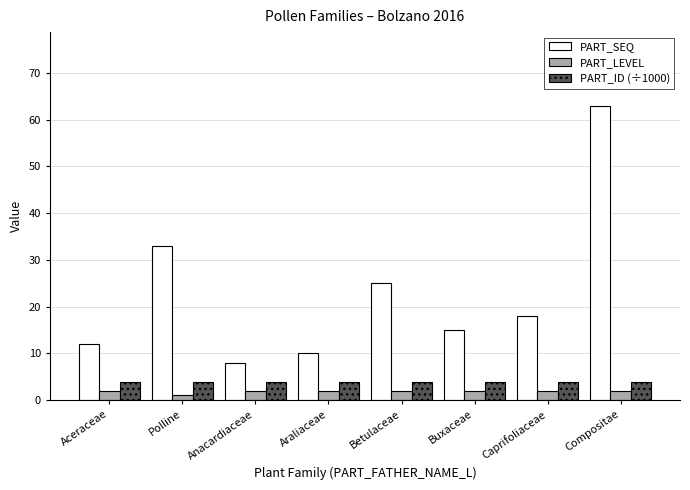

At which category is the sum across all series the highest?

Compositae